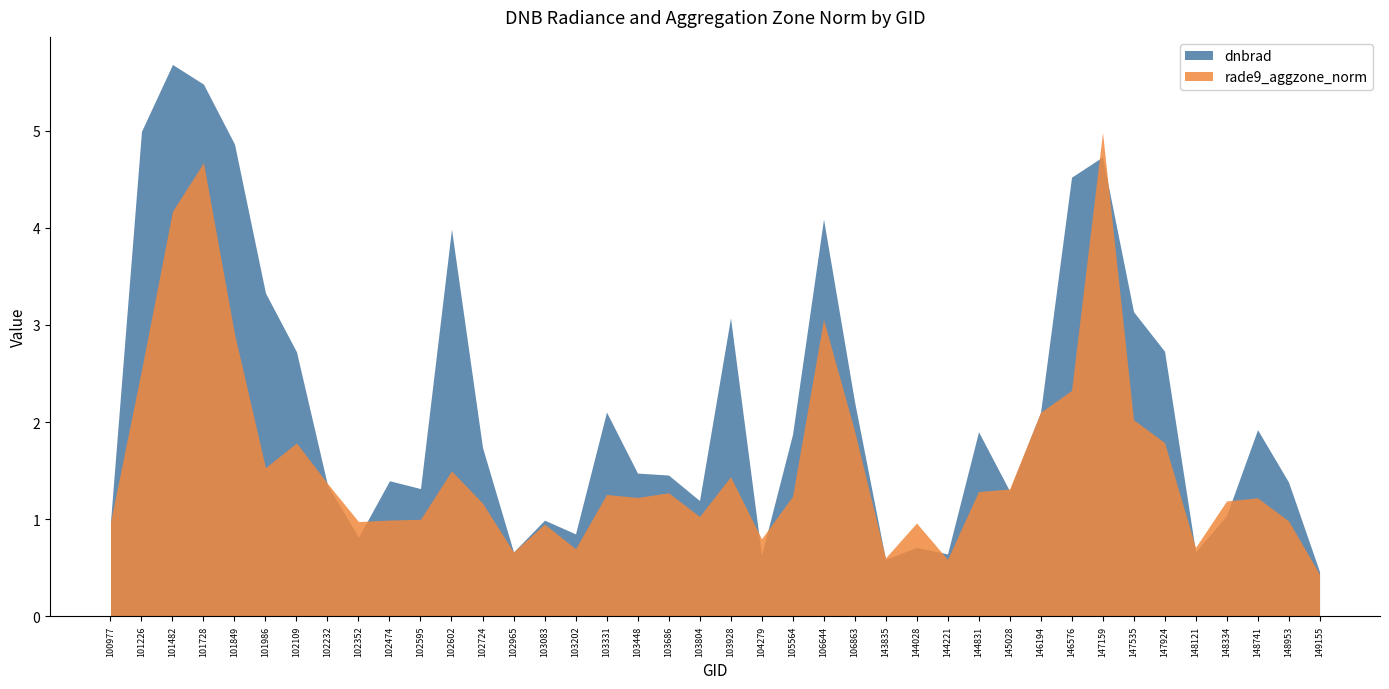

What value does the rade9_aggzone_norm series have at 147159?

5.0